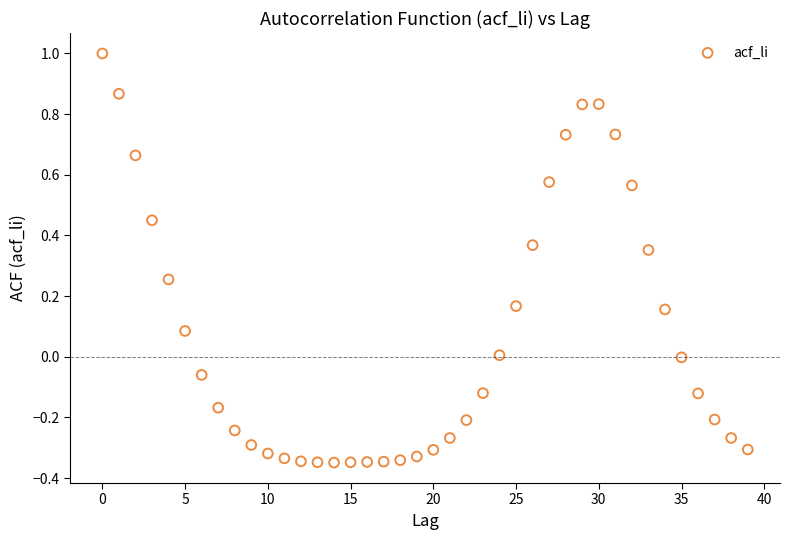

What is the range of Y values (max minus min)?

1.3